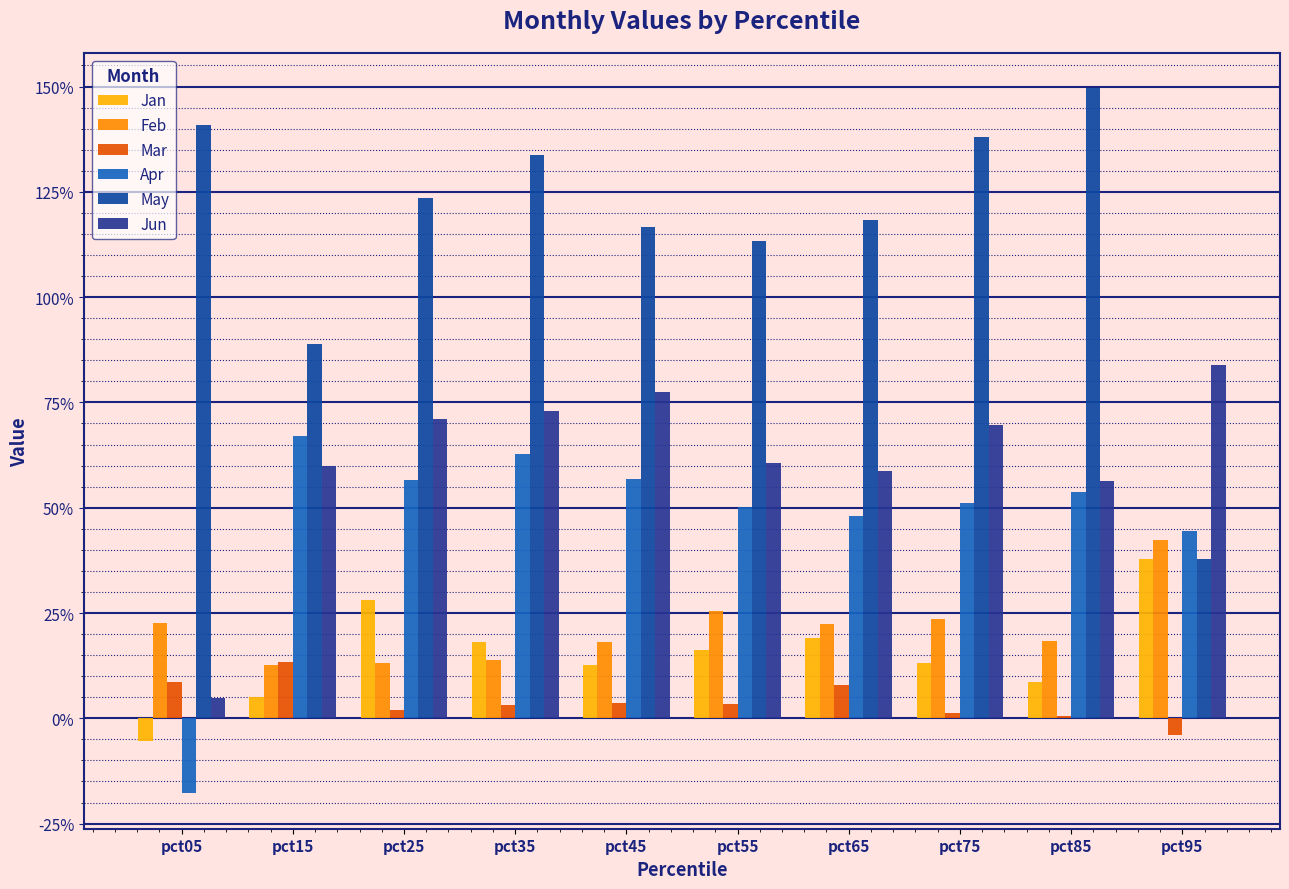

How many groups of bars are there?

10